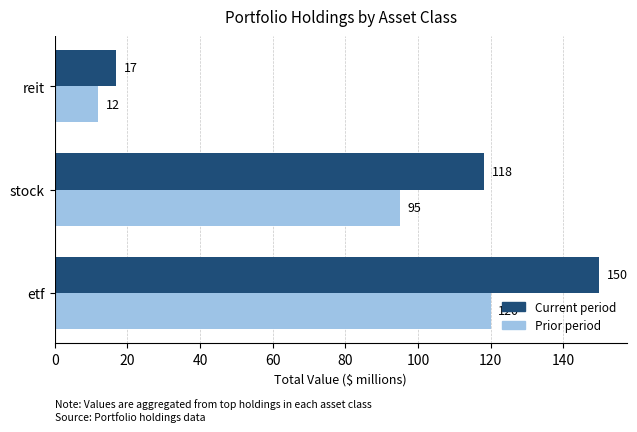

What is the difference between the second highest and minimum values in the Current period series?

101.3